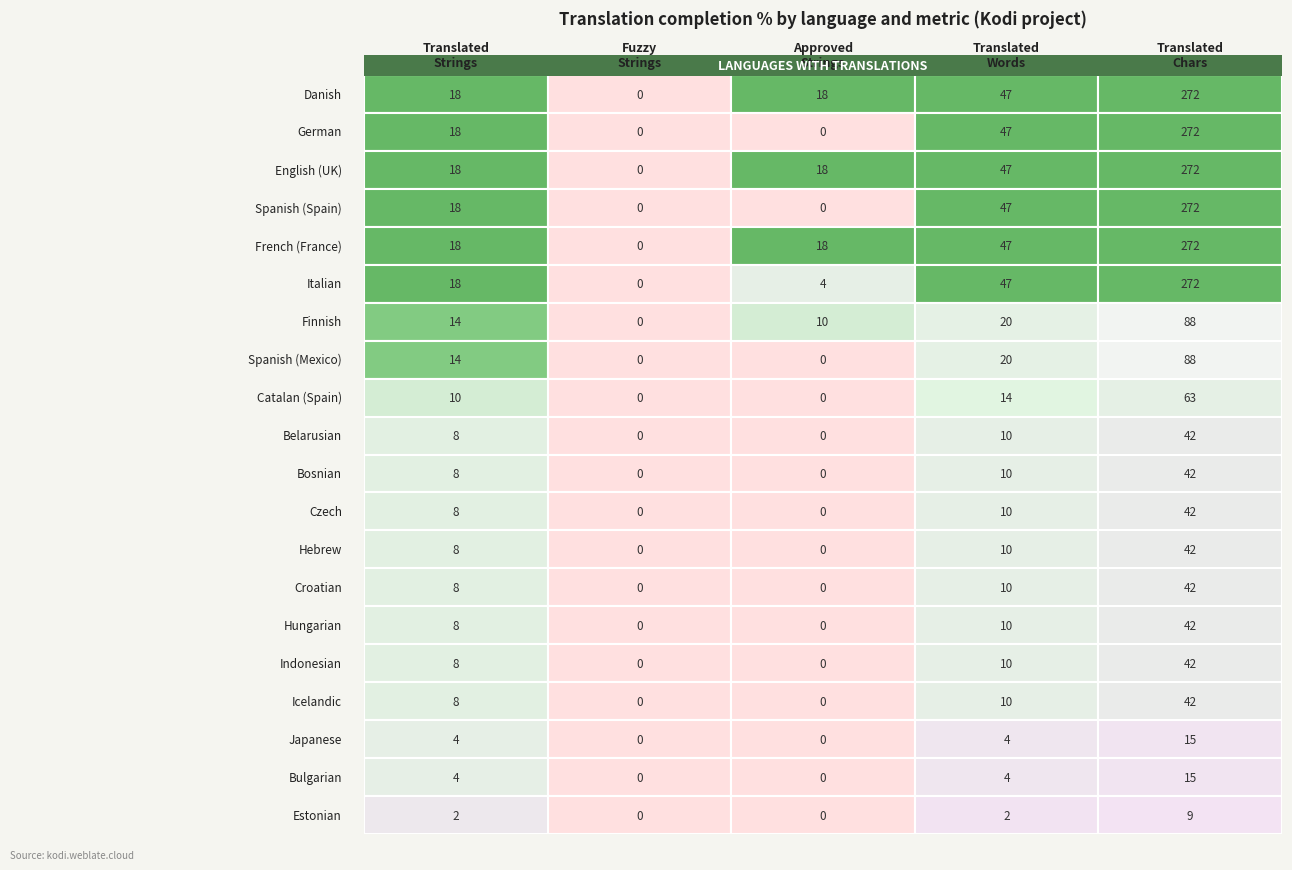

Read the Italian value at 2, to the nearest 5.

5